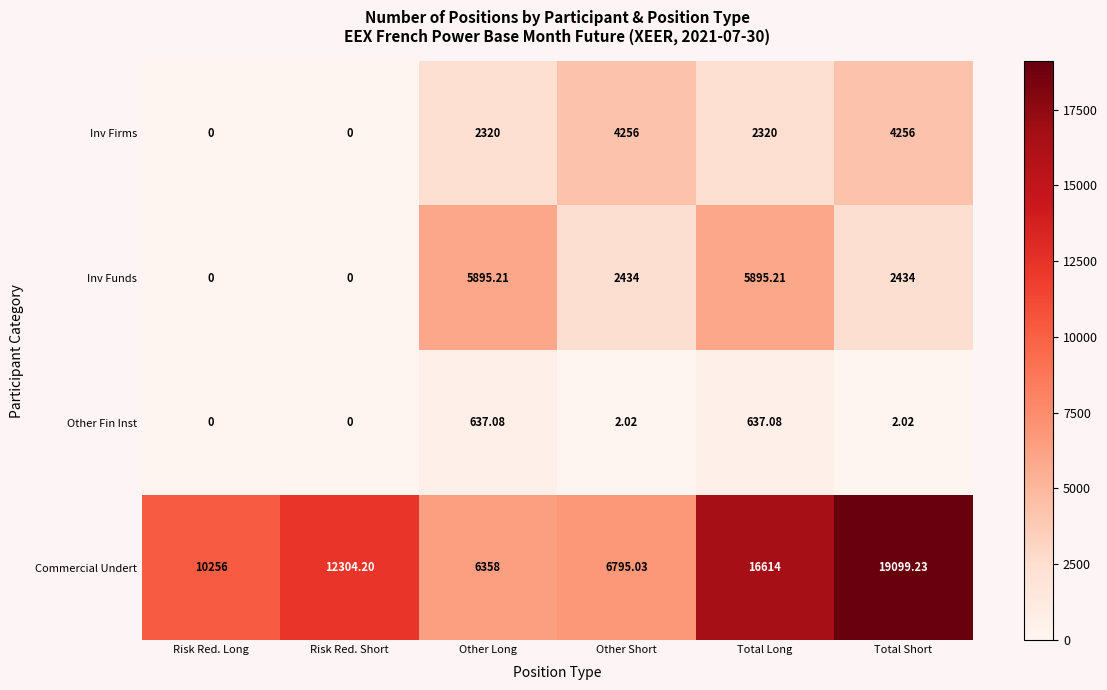

How many values in the Other Fin Inst series are below 2?

2